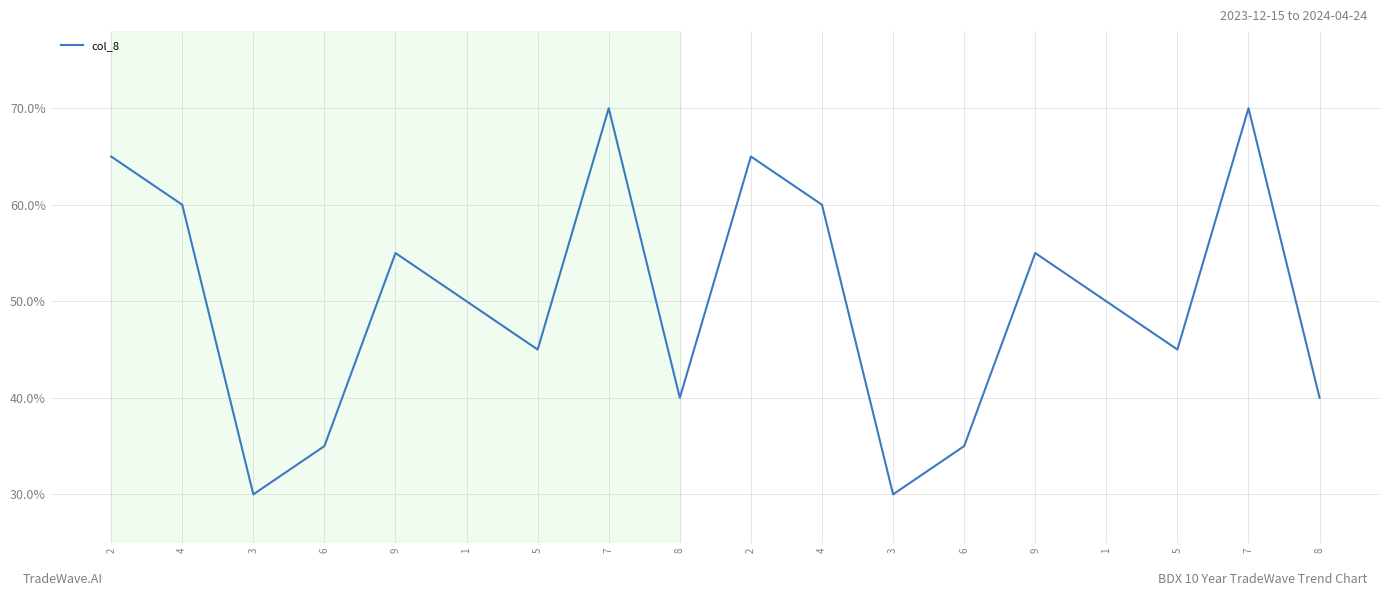

Is this an area chart (filled region under the line)?

No